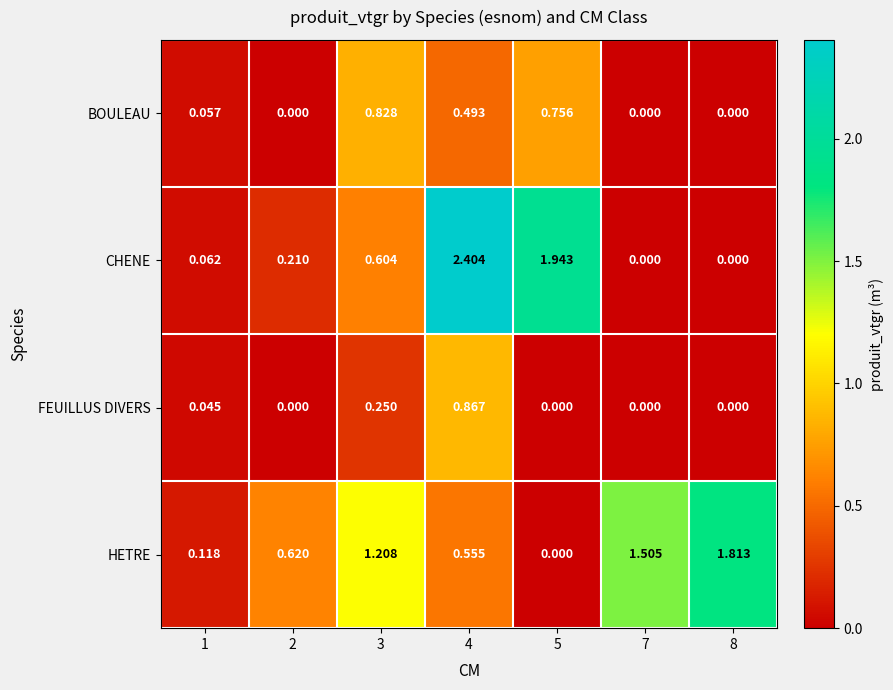

Which series has the largest range (max minus min)?

CHENE